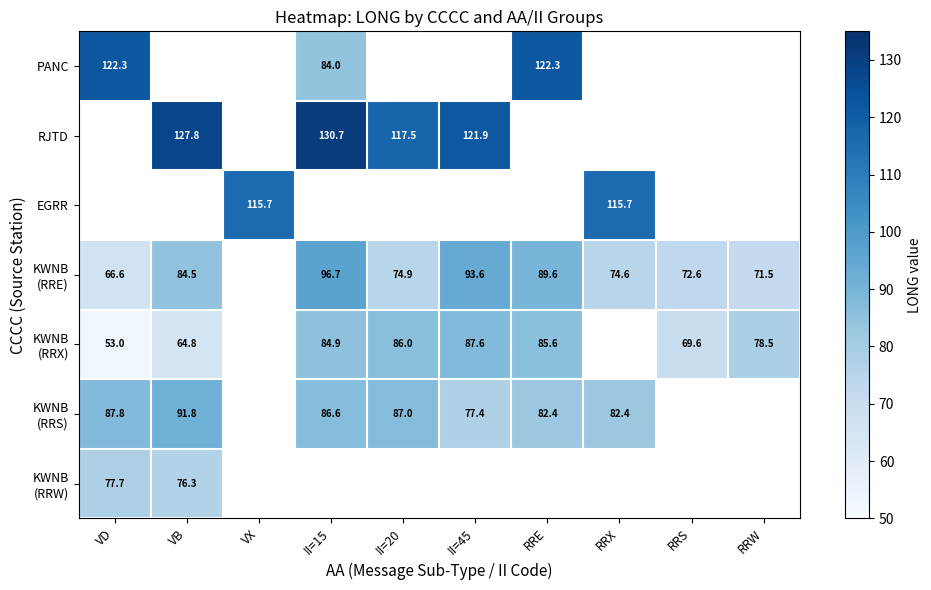

How many positive values does the KWNB (RRS) series have?

7